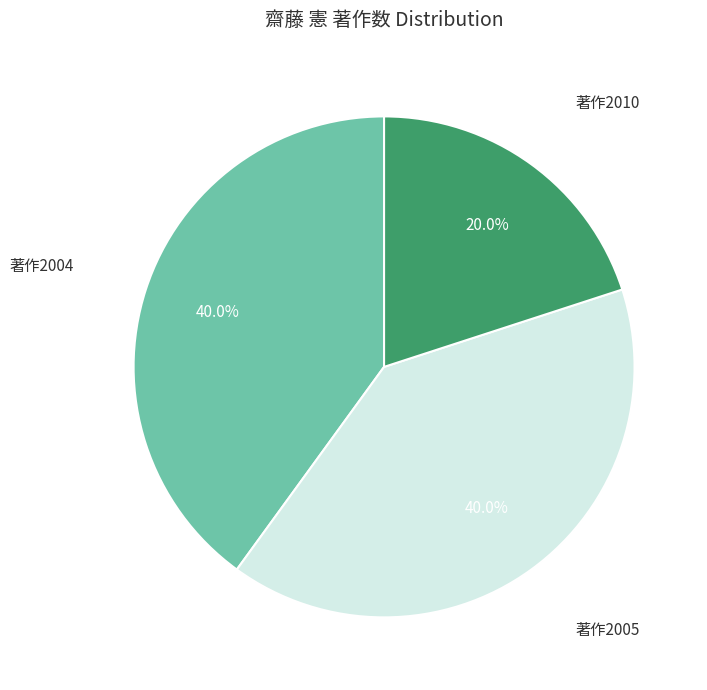

Is there a majority slice in this chart?

No